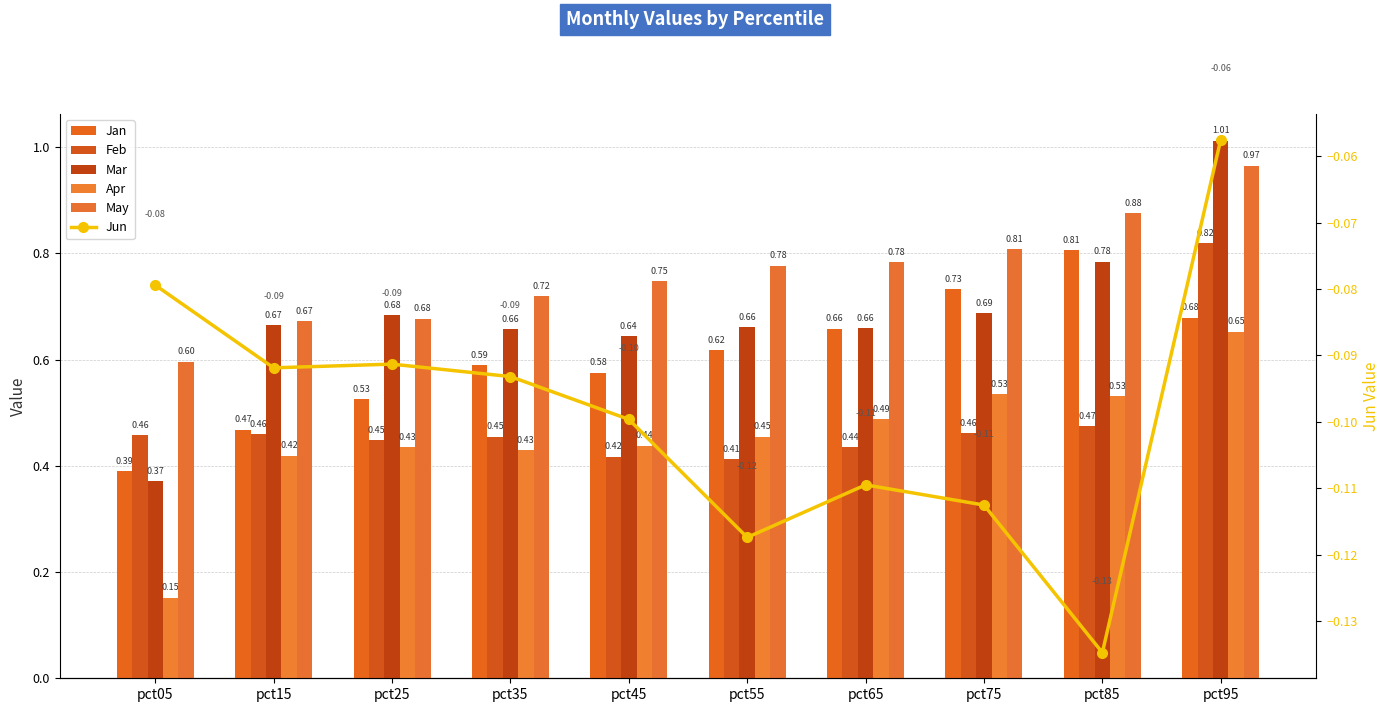

What is the sum of the Jan values at pct45 and pct15?

1.0